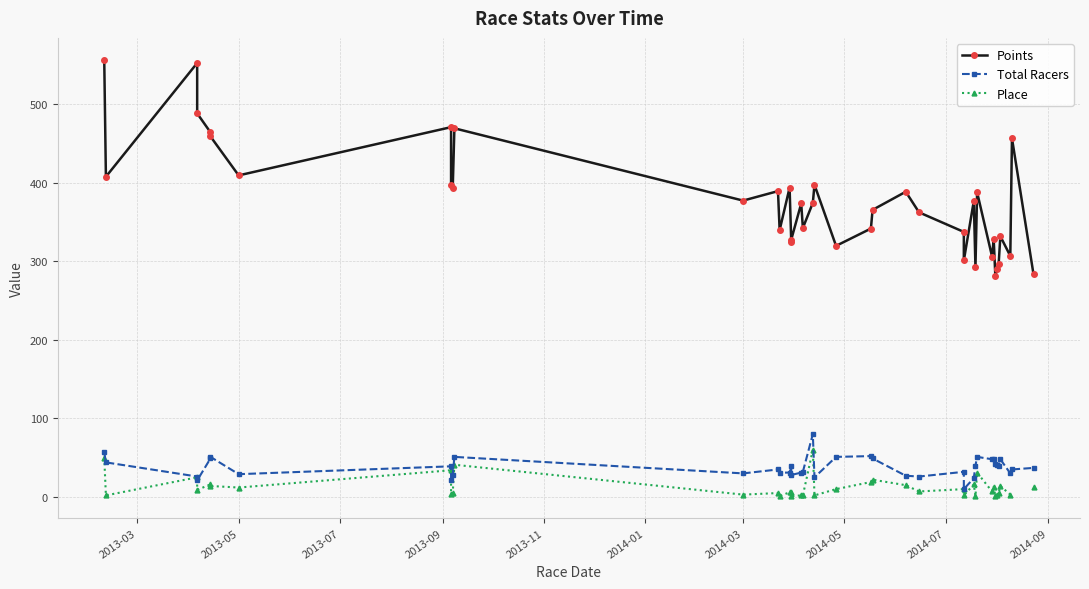

True or false: Total Racers and Points intersect in this chart.

False